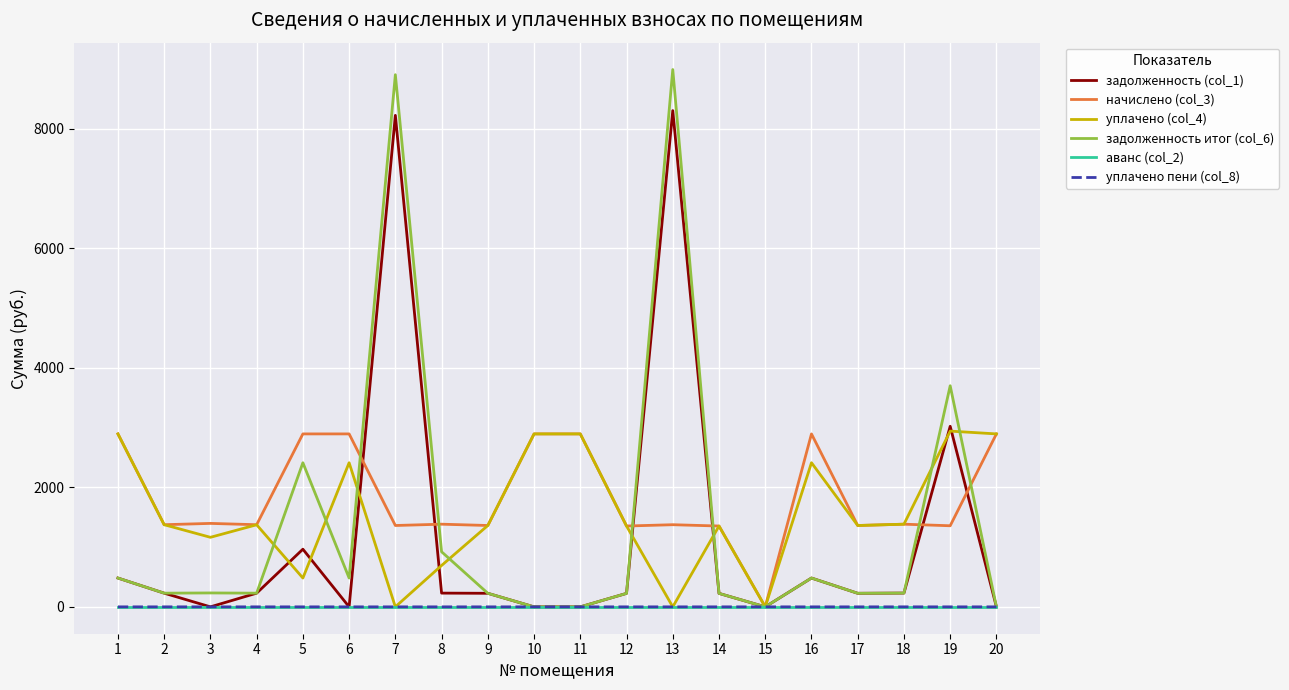

What is the total value across all series at 9?

3176.9